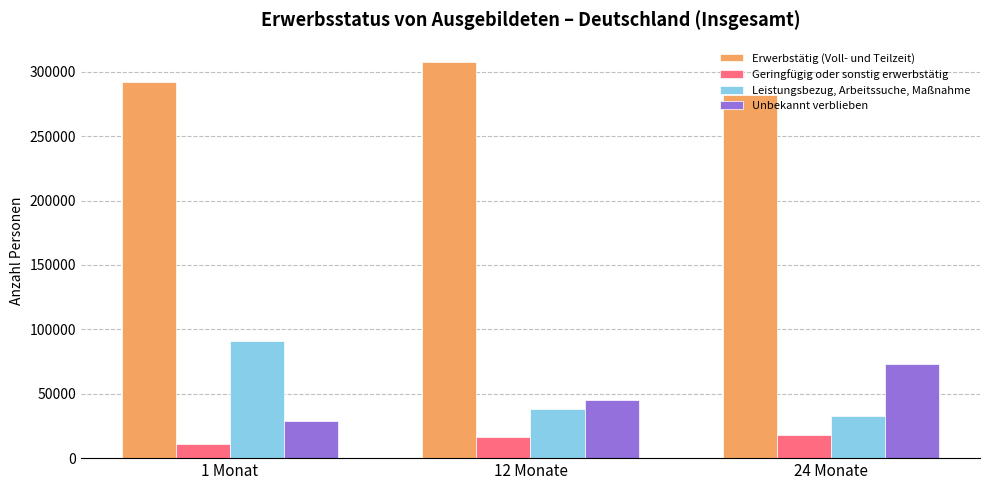

Which series changed the most between 1 Monat and 12 Monate?

Leistungsbezug, Arbeitssuche, Maßnahme